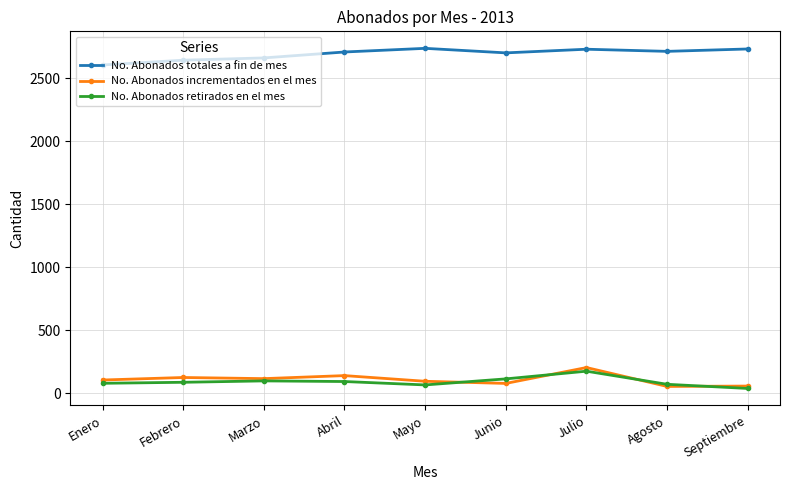

What are all the series names shown in the legend?

No. Abonados totales a fin de mes, No. Abonados incrementados en el mes, No. Abonados retirados en el mes